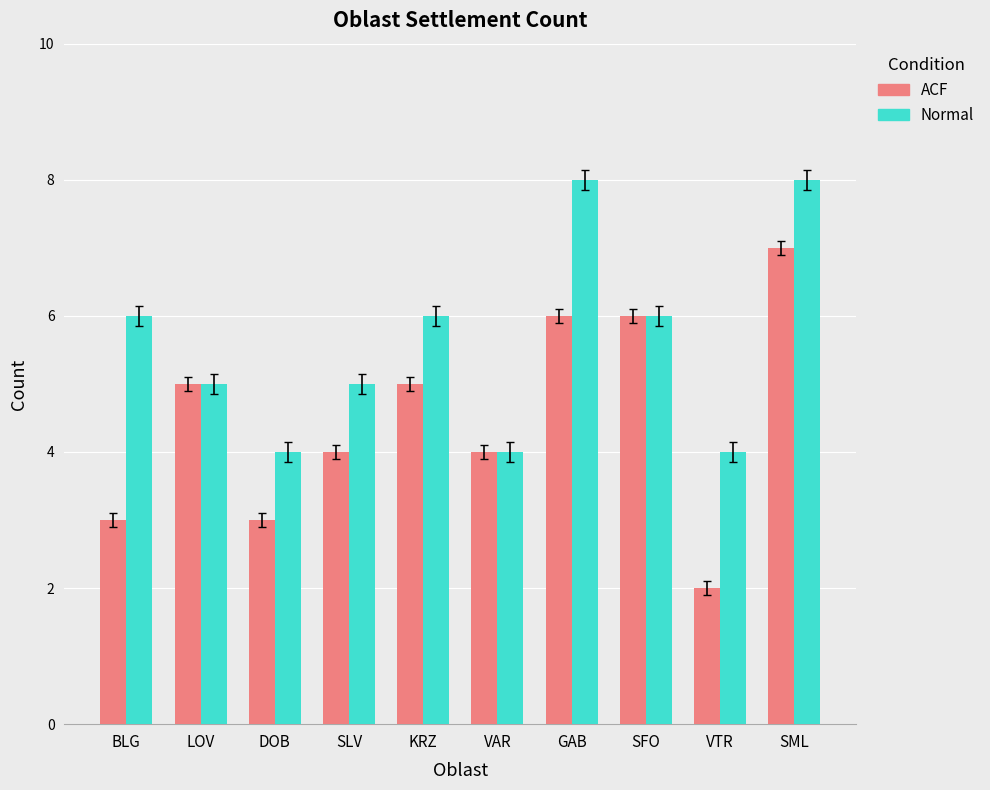

The ACF series shows 3 at GAB. True or false?

False